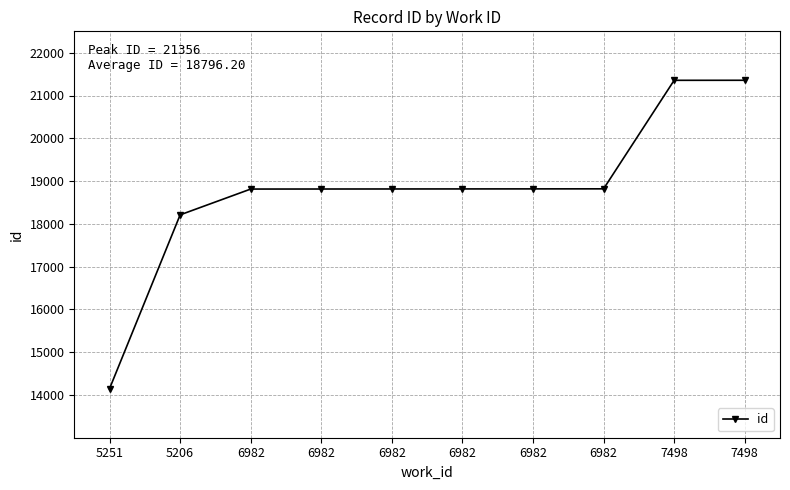

What is the label of the 8th point from the left?

6982